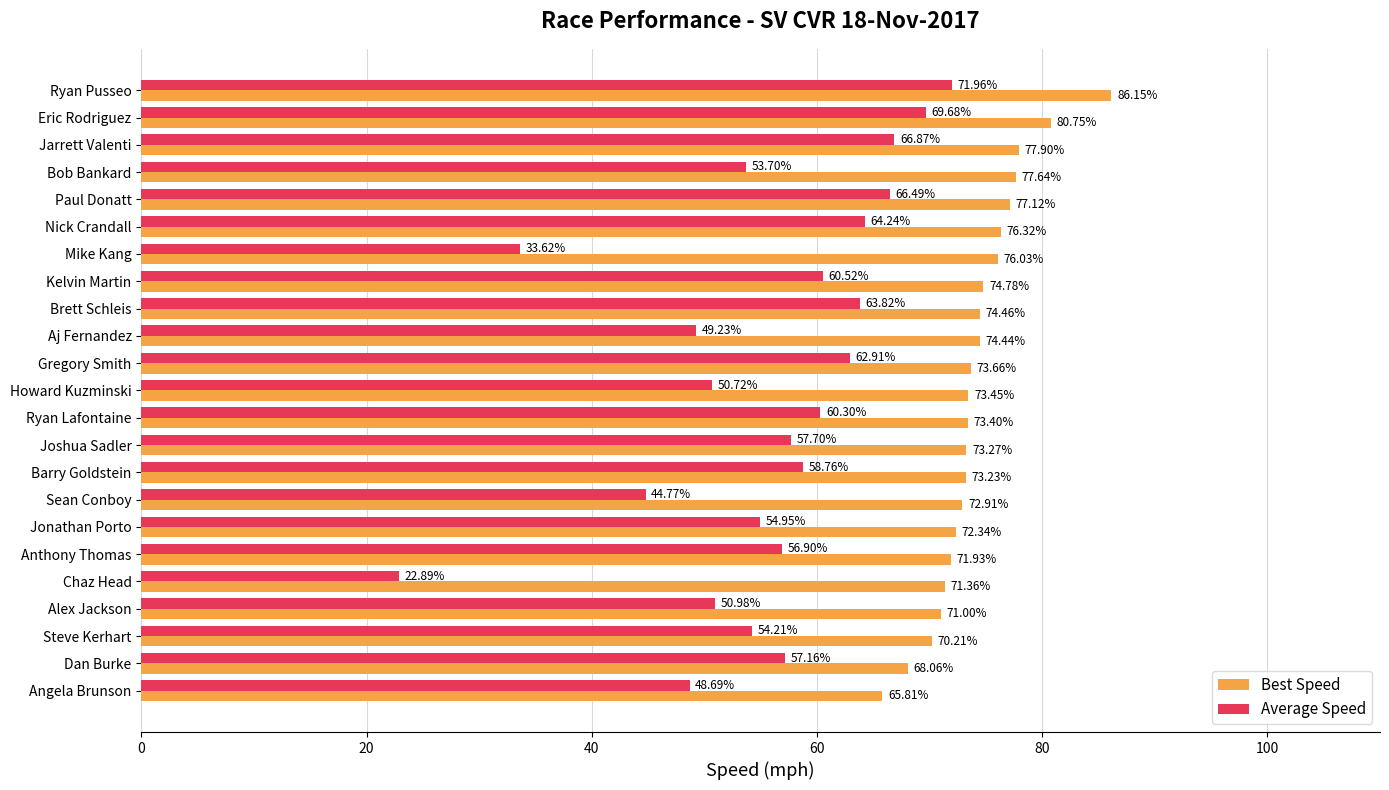

Rank the series by their maximum value, from highest to lowest.

Best Speed, Average Speed